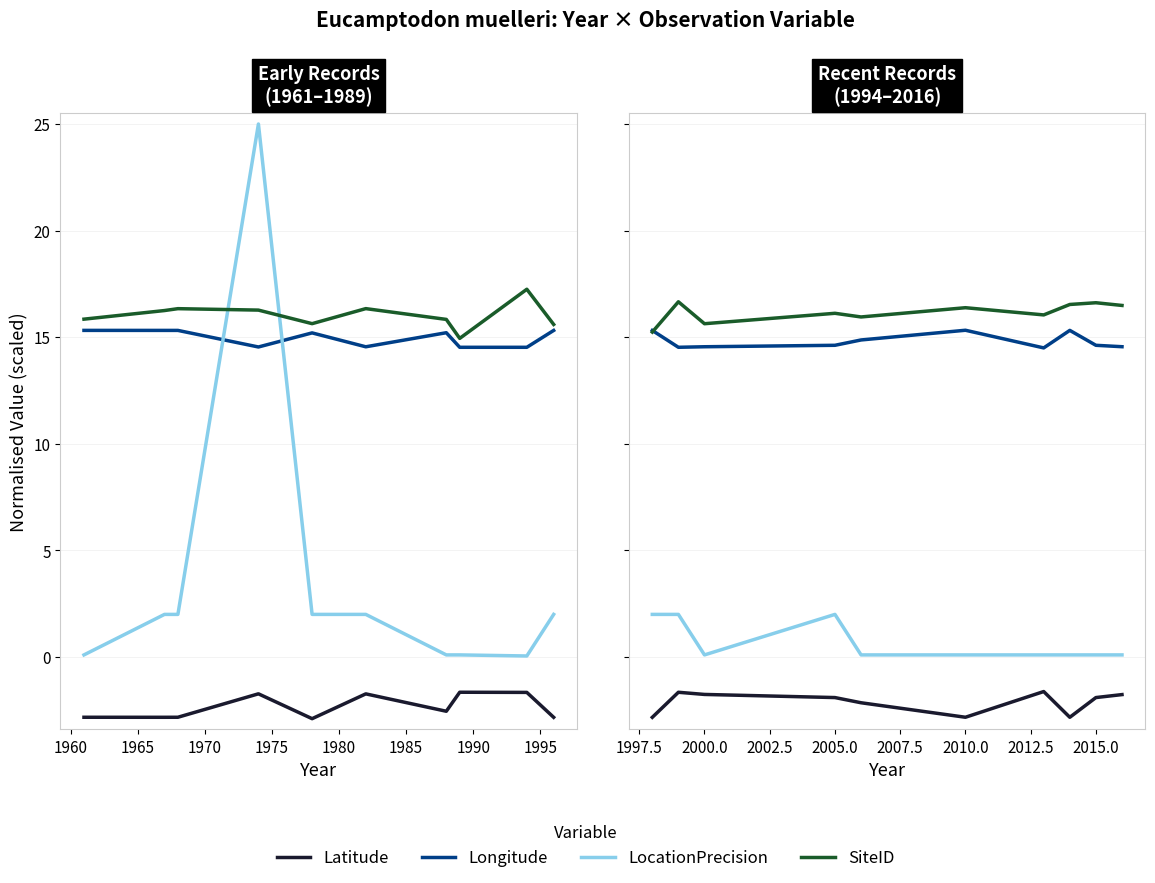

How many interior local valleys does the Latitude series have?

2